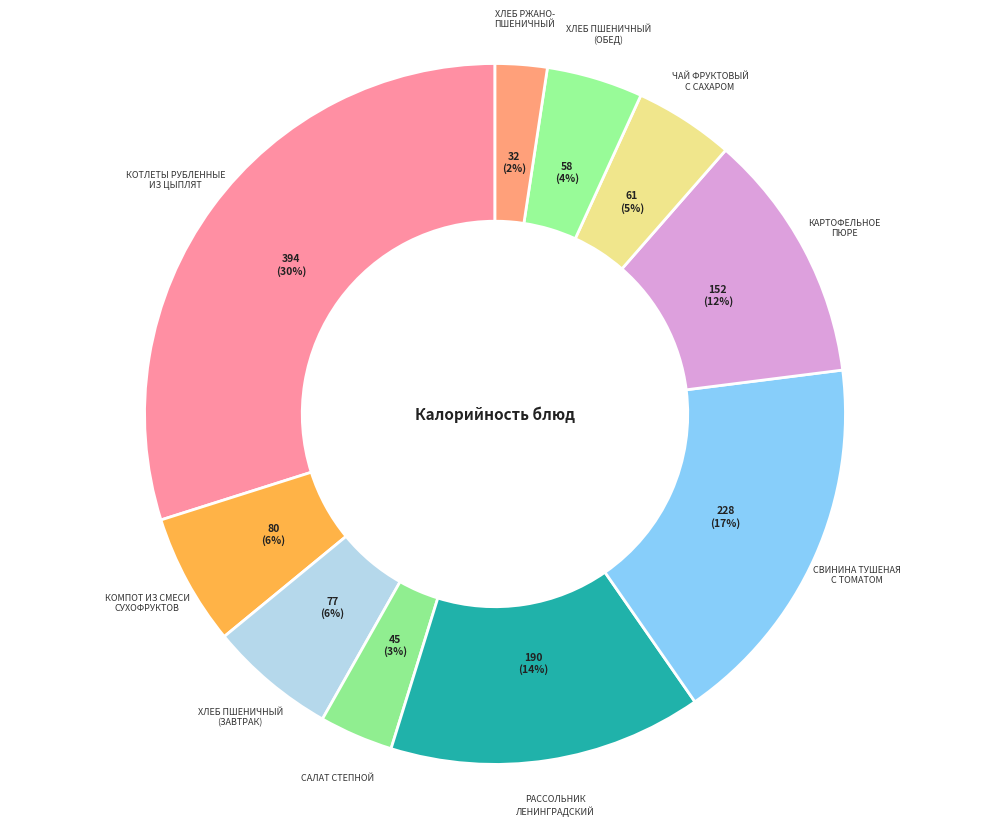

What is the largest slice in the pie chart?

Котлеты рубленные
из цыплят